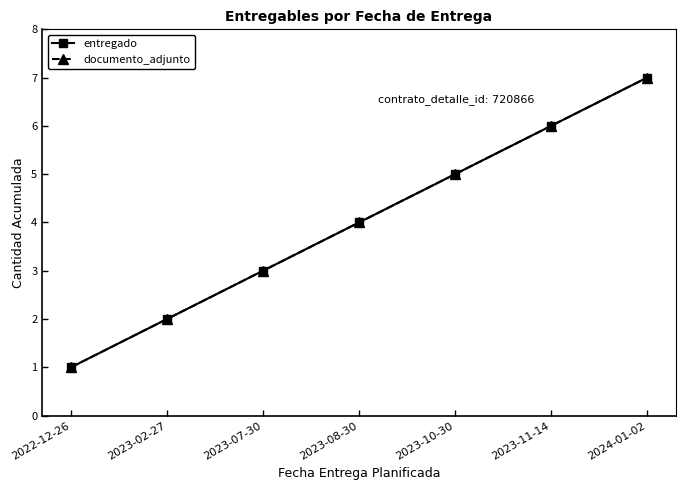

List the labels in order of entregado value, largest first.

2024-01-02, 2023-11-14, 2023-10-30, 2023-08-30, 2023-07-30, 2023-02-27, 2022-12-26